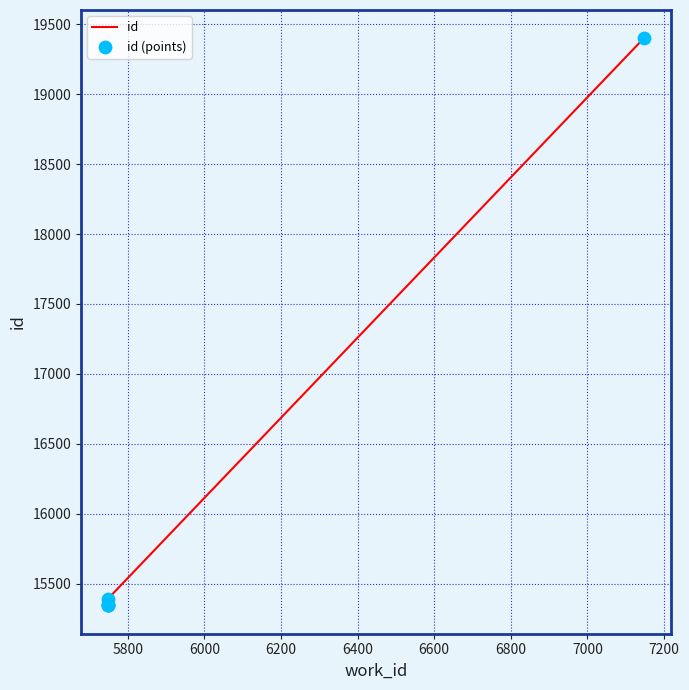

Which series reaches the maximum Y coordinate?

id